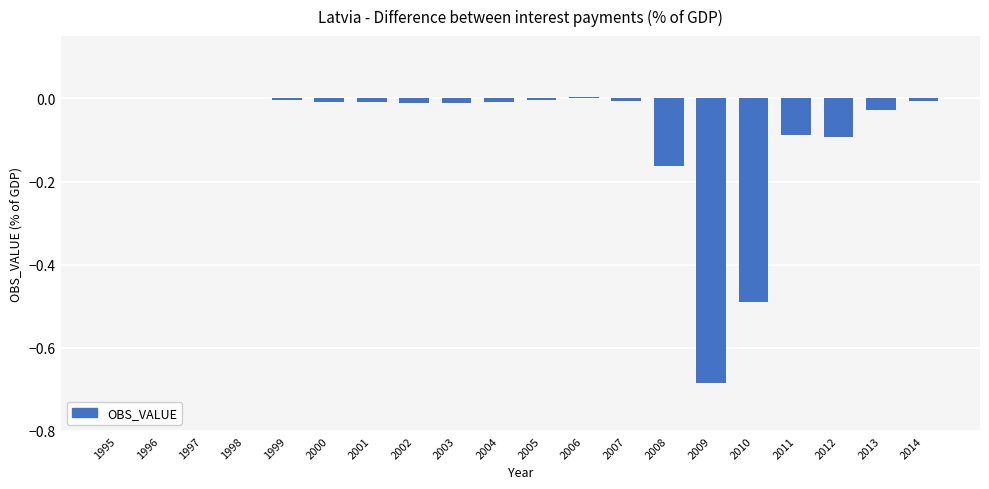

What is the difference between the values at 2011 and 2010?

0.4